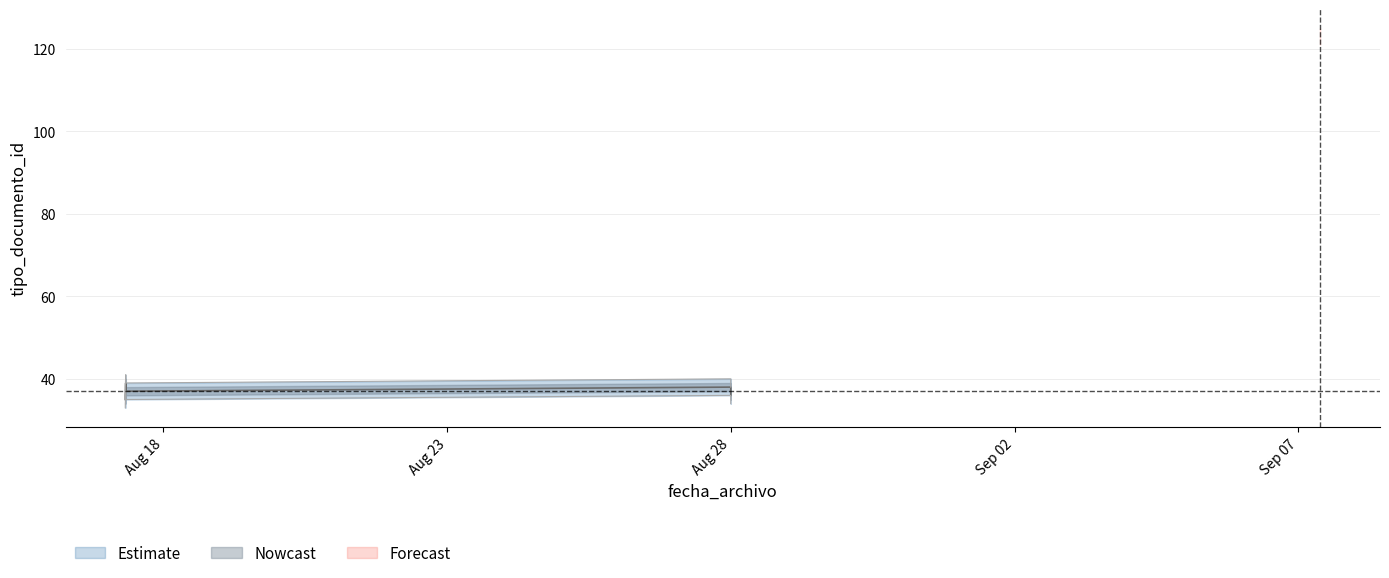

True or false: tipo_documento_id_center and tipo_documento_id_lower intersect in this chart.

False